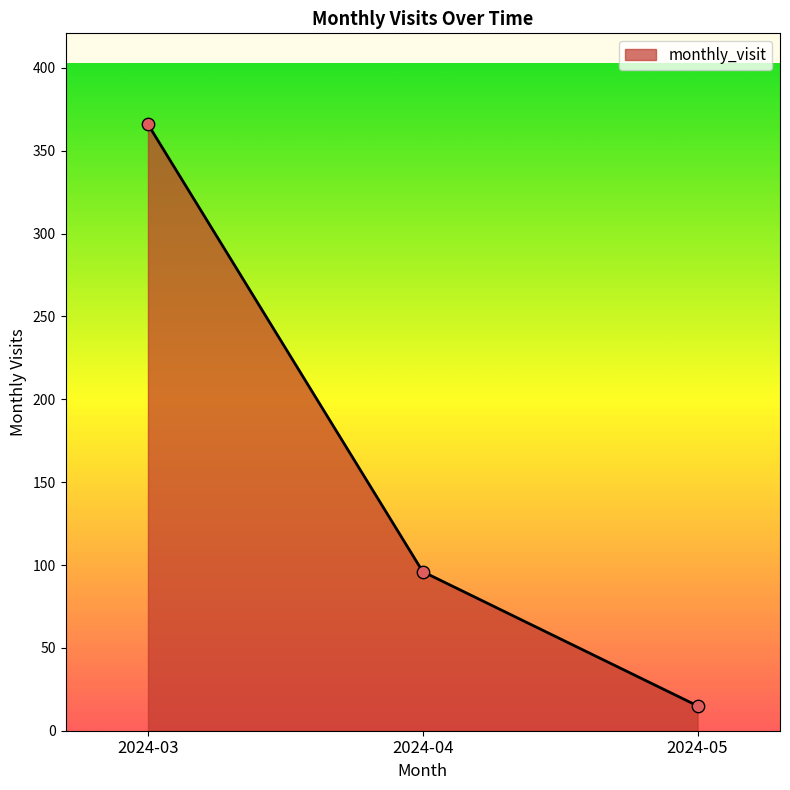

What is the change in value from 2024-03 to 2024-05?

-351